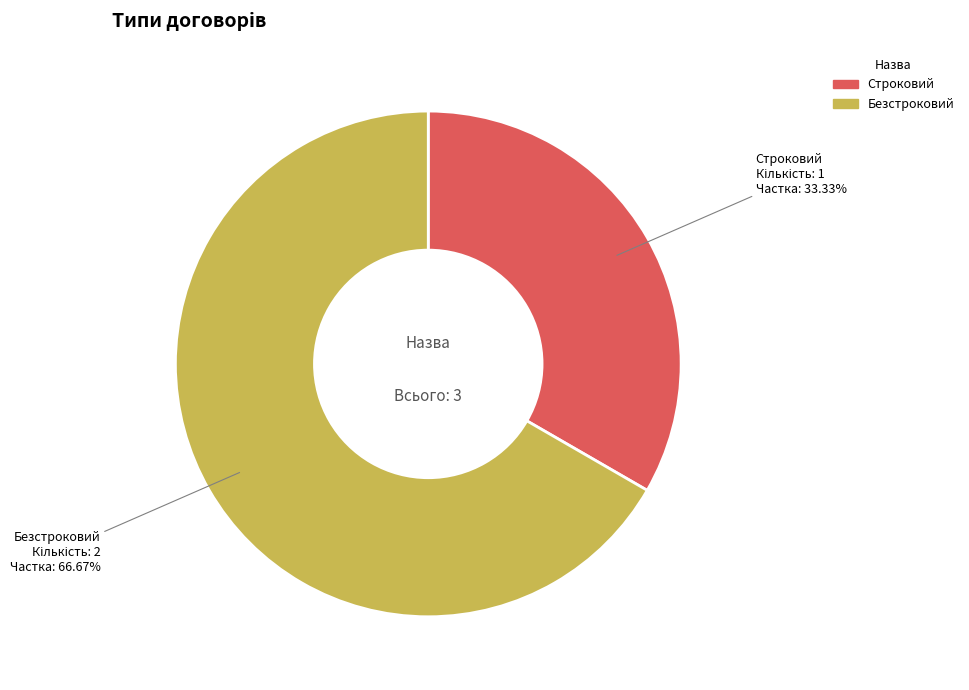

Approximately how many times larger is the value at Безстроковий compared to Строковий?

2.0